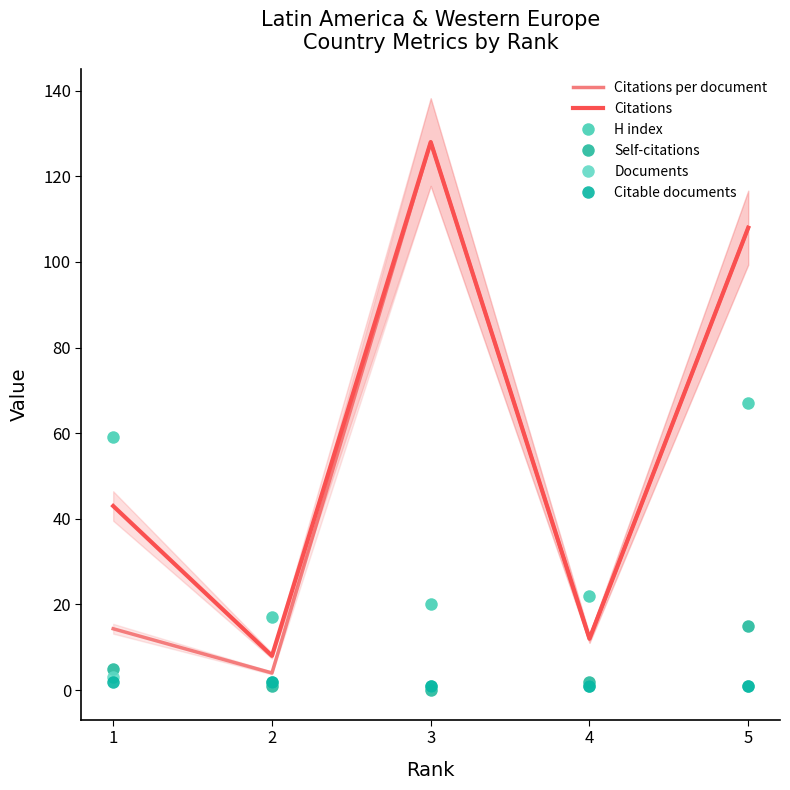

Reading right to left, list all the values displayed in this chart.

Citations per document: 5=108.0	4=12.0	3=128.0	2=4.0	1=14.3
Citations: 5=108.0	4=12.0	3=128.0	2=8.0	1=43.0
H index: 5=67.0	4=22.0	3=20.0	2=17.0	1=59.0
Self-citations: 5=15.0	4=2.0	3=0.0	2=1.0	1=5.0
Documents: 5=1.0	4=1.0	3=1.0	2=2.0	1=3.0
Citable documents: 5=1.0	4=1.0	3=1.0	2=2.0	1=2.0